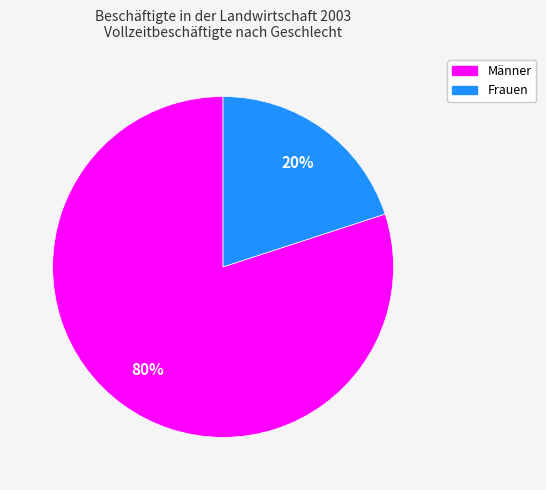

To the nearest percent, what is the average slice percentage?

50%